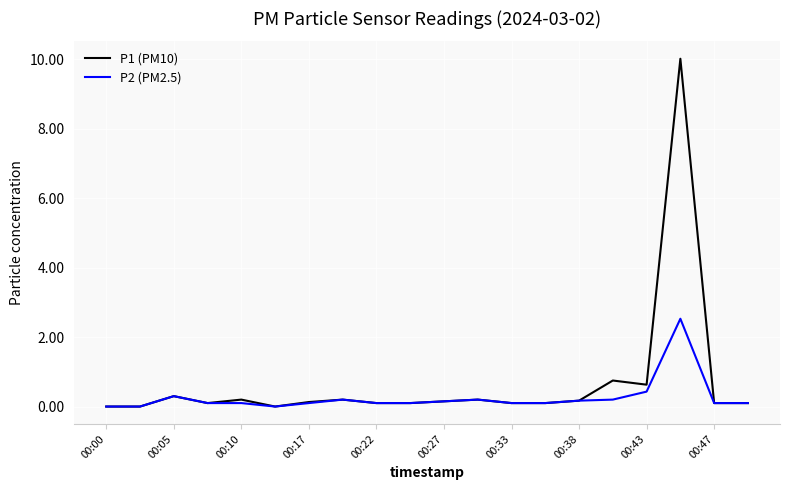

Which series has the largest range (max minus min)?

P1 (PM10)